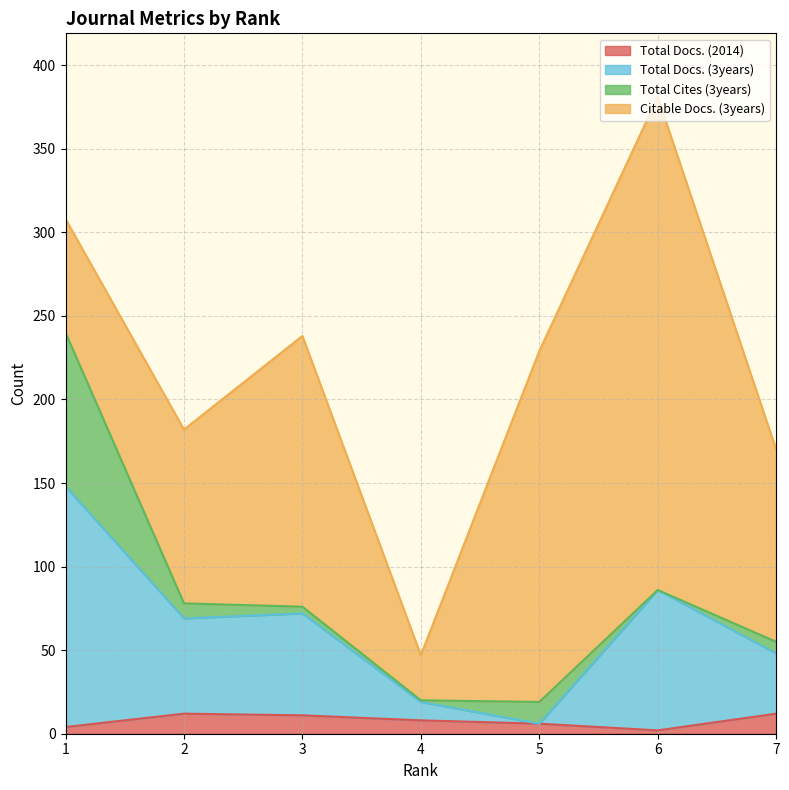

How many lines are shown in the chart?

4